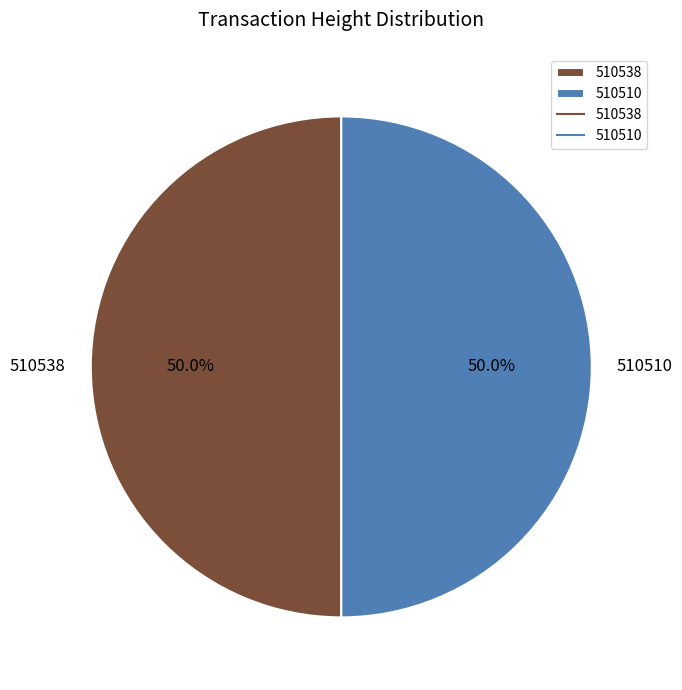

Is the sum of 510538 and 510510 greater than half?

Yes